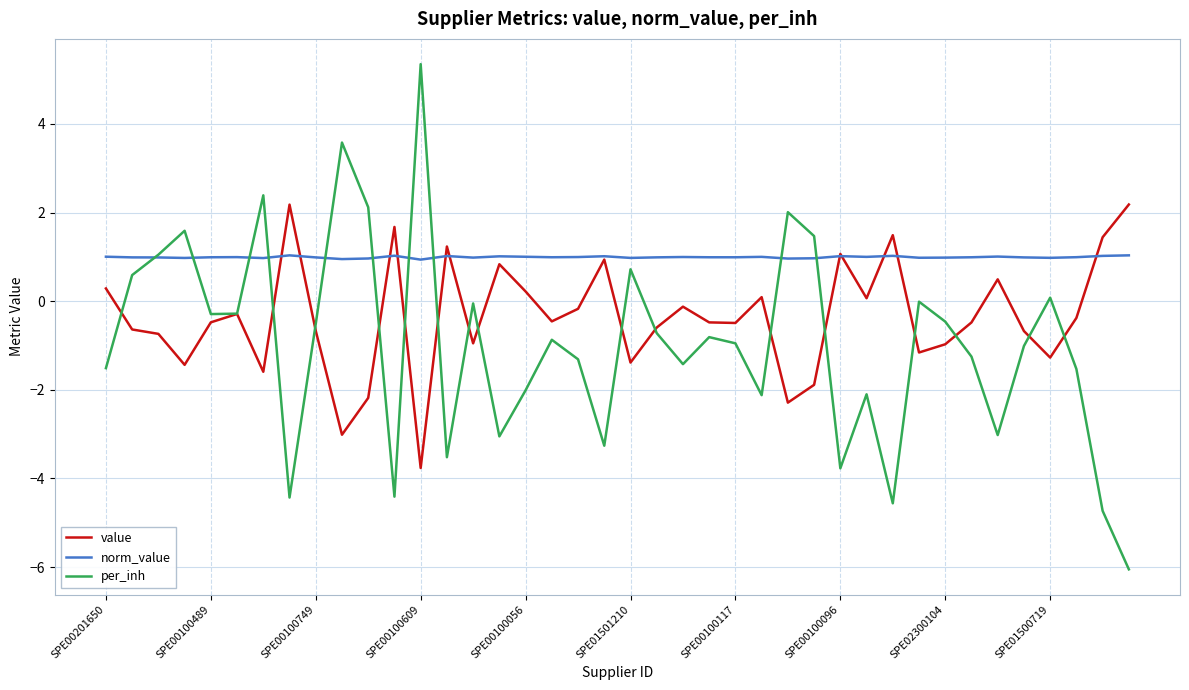

How many values in value are above zero?

14